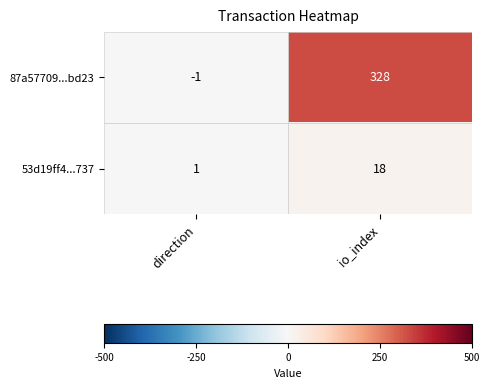

The 87a57709...bd23 series shows 191 at io_index. True or false?

False